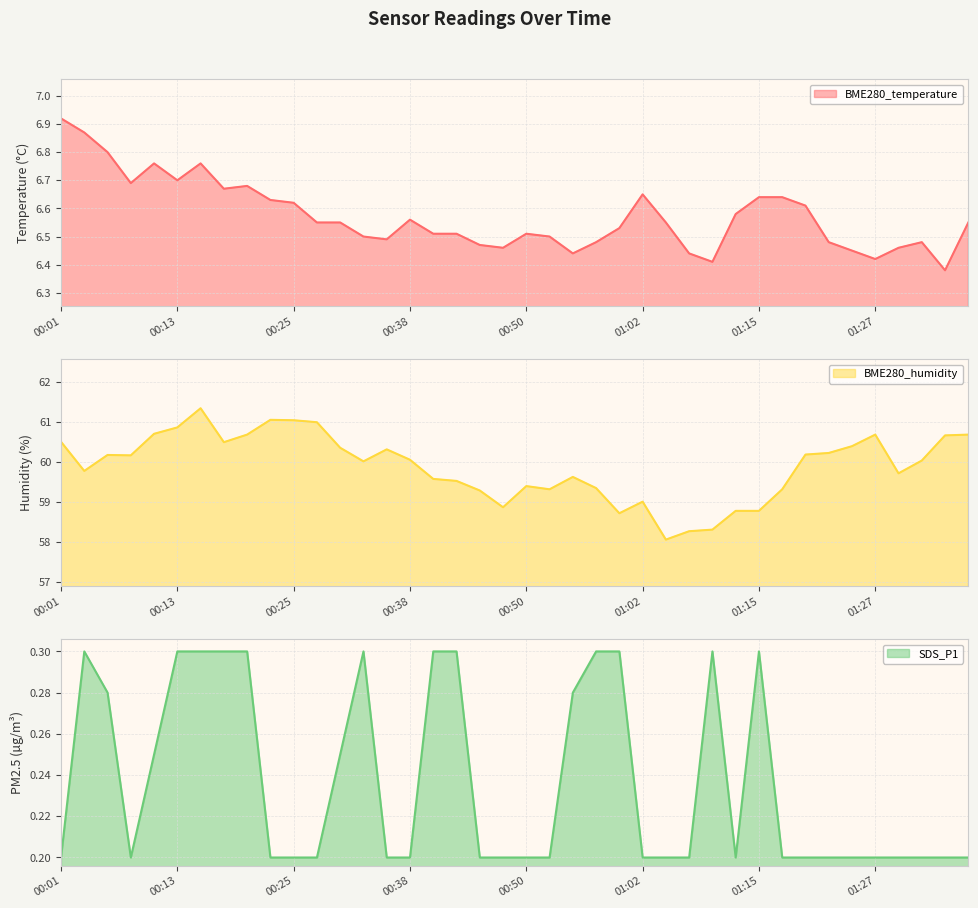

True or false: BME280_temperature and SDS_P1 intersect in this chart.

False